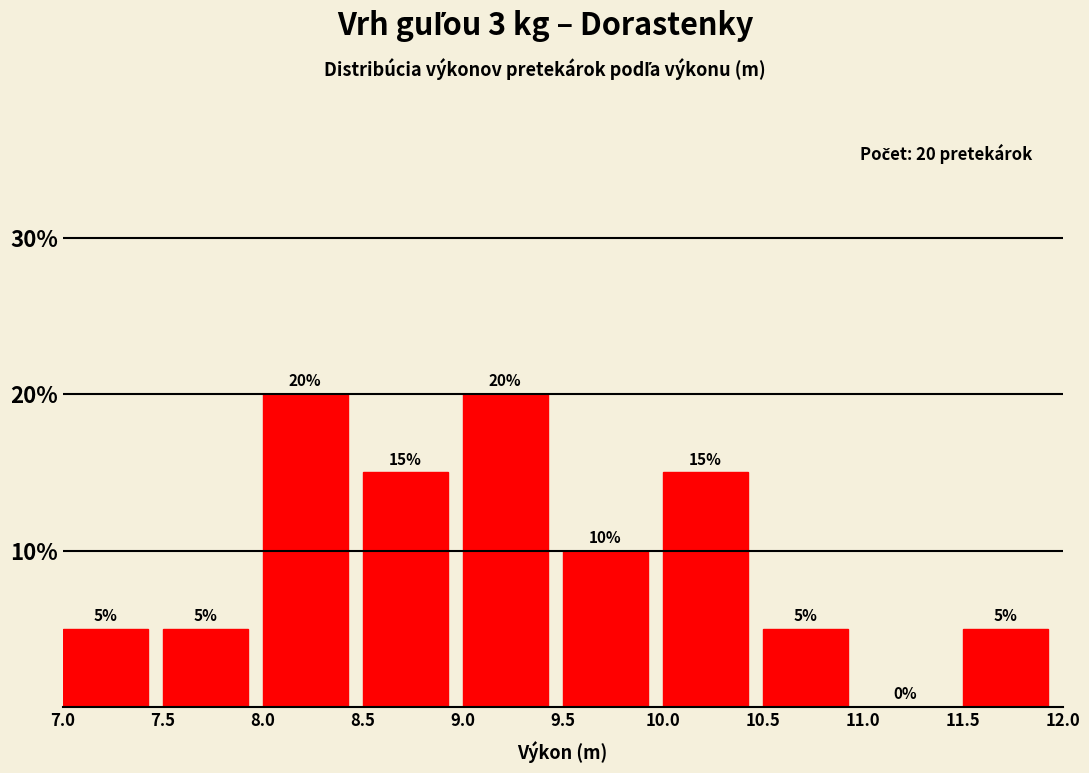

Reading left to right, list every bar in this chart as the range it spans on the x-axis followed by its height.

7.0 to 7.5: 5
7.5 to 8.0: 5
8.0 to 8.5: 20
8.5 to 9.0: 15
9.0 to 9.5: 20
9.5 to 10.0: 10
10.0 to 10.5: 15
10.5 to 11.0: 5
11.0 to 11.5: 0
11.5 to 12.0: 5